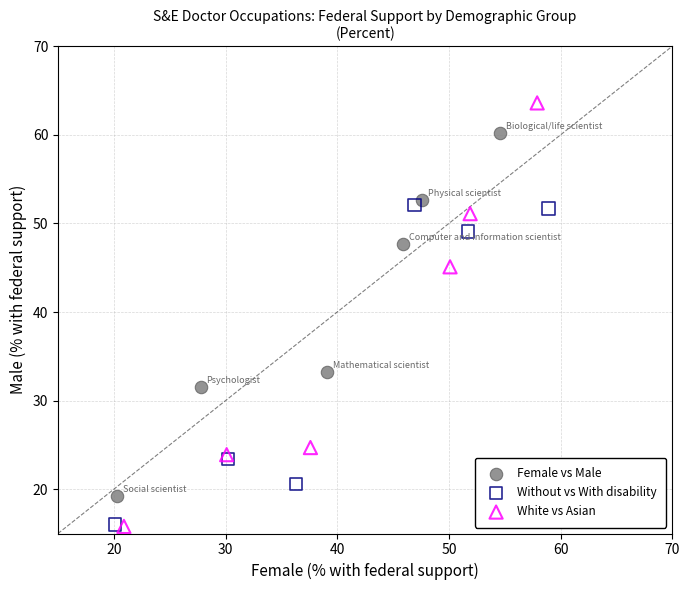

Which series reaches the maximum Y coordinate?

White vs Asian